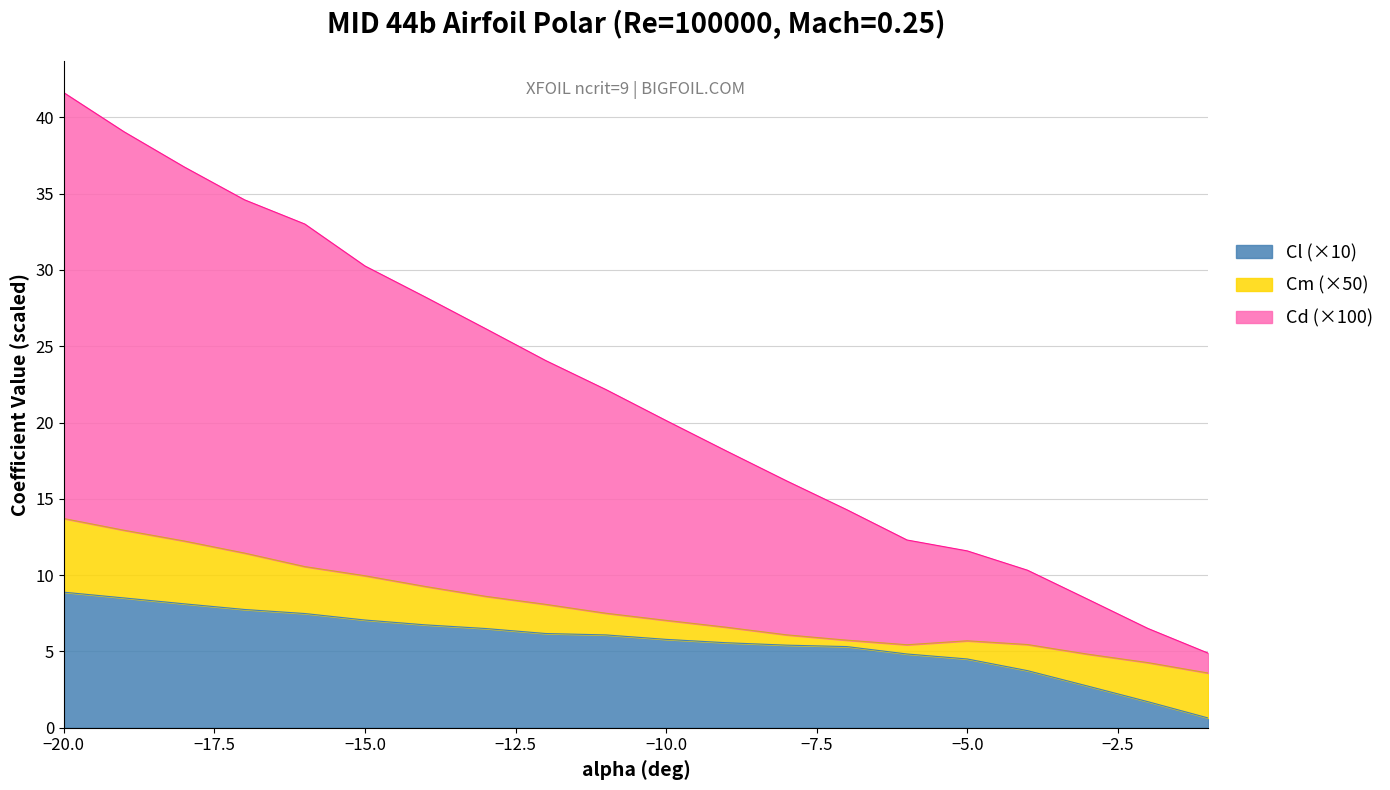

Which series has the largest total across all categories?

Cd